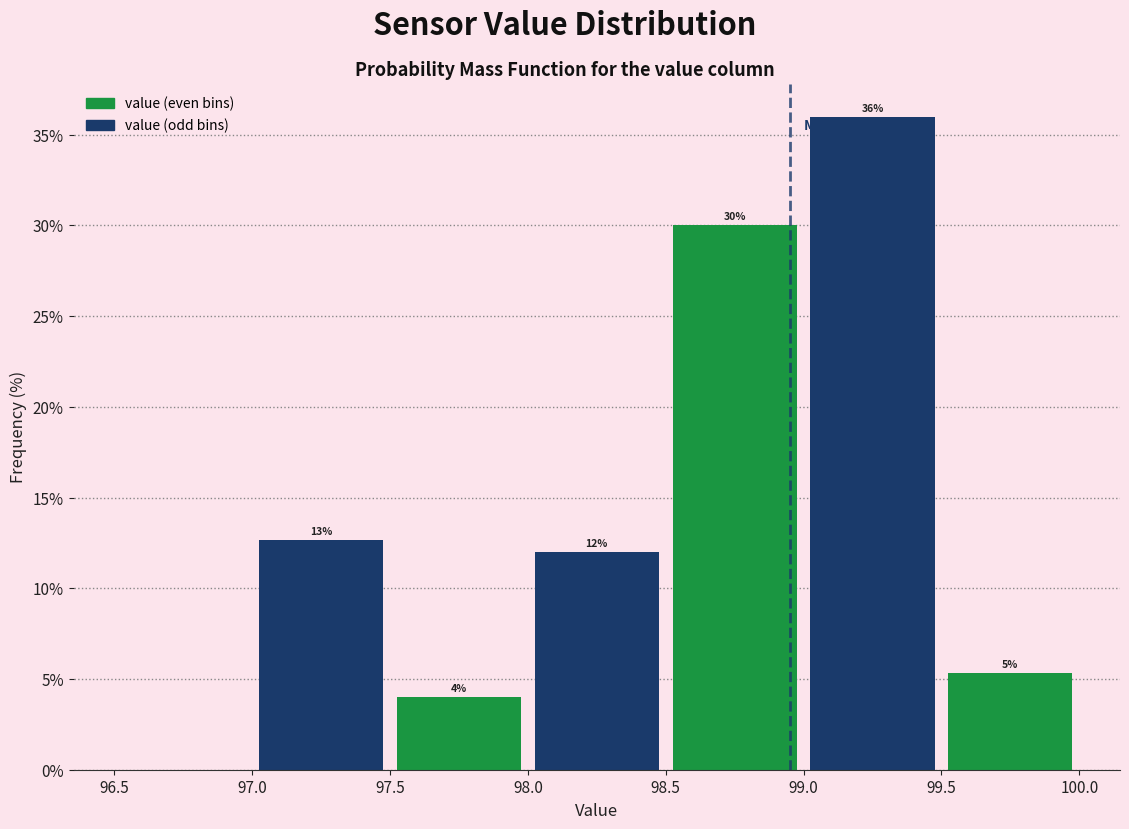

Over which range of the x-axis is the bar tallest?

99.0 to 99.5